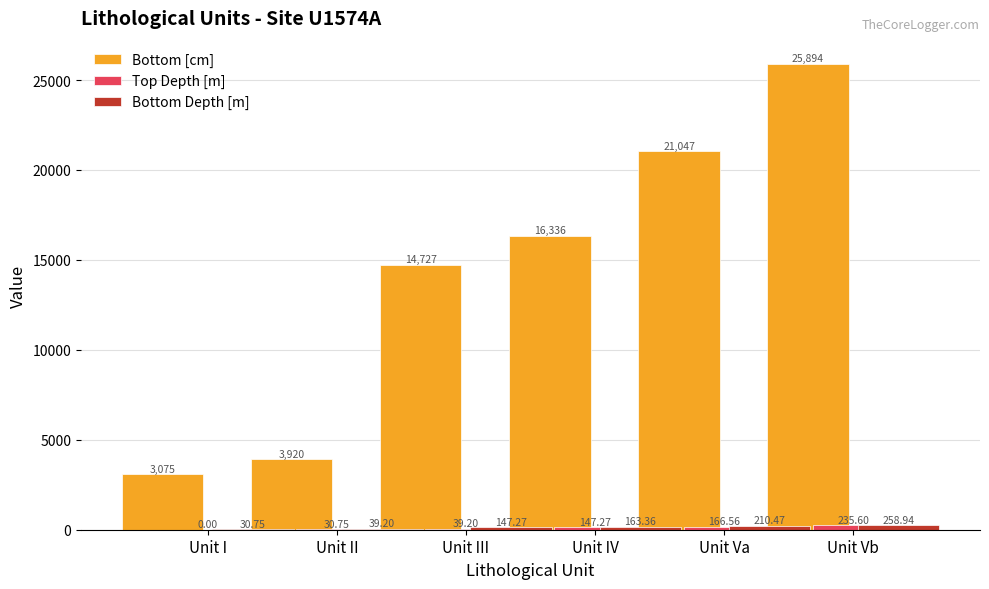

What is the label of the 4th bar from the left?

Unit IV